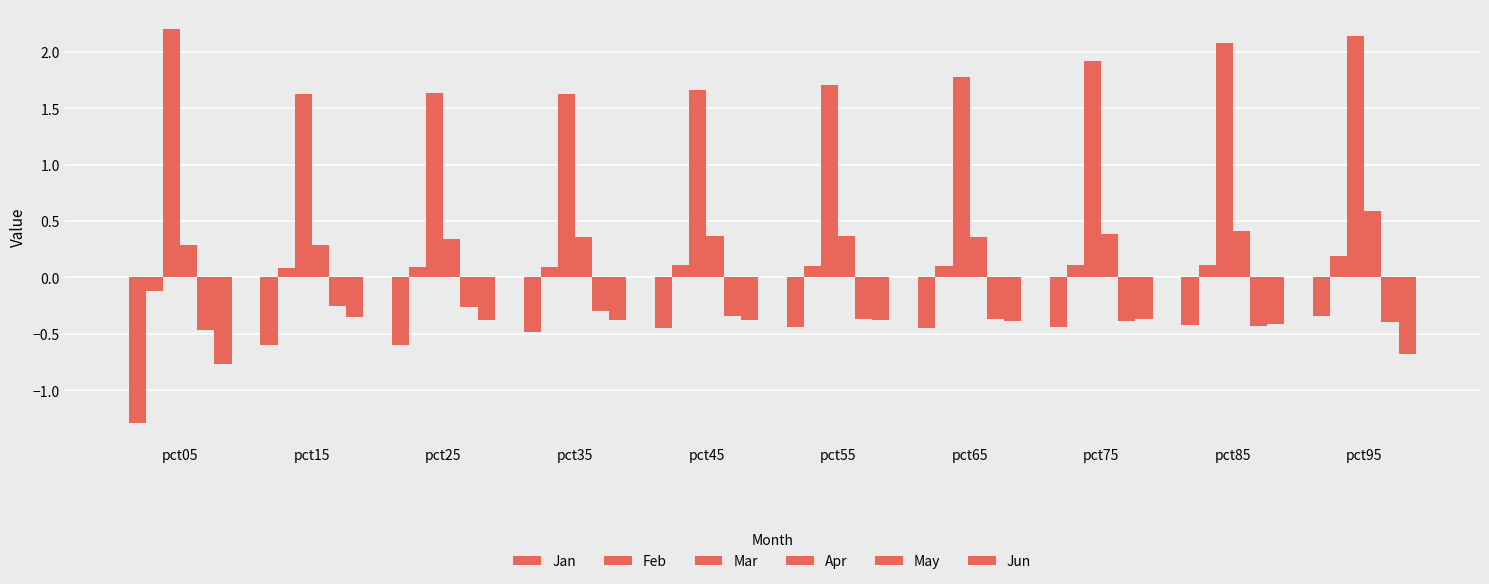

At which label is Jan closest to 0?

pct95